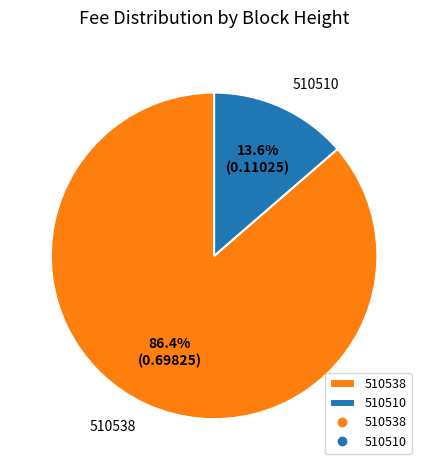

To the nearest percent, what is the difference between the largest and smallest slice percentages?

73%